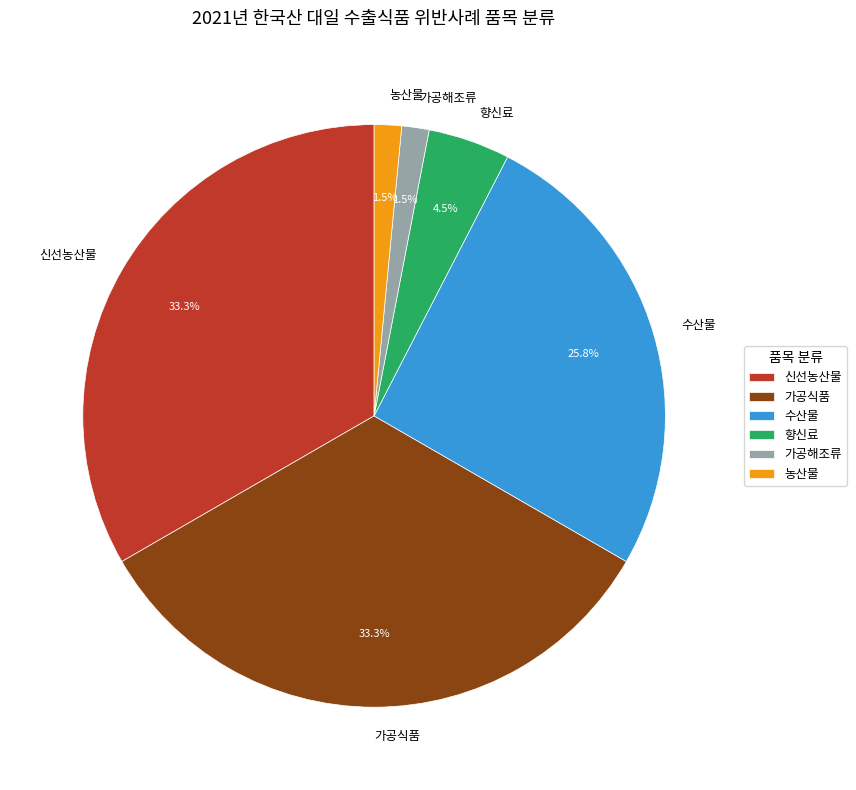

Between 신선농산물 and 가공해조류, which is larger?

신선농산물